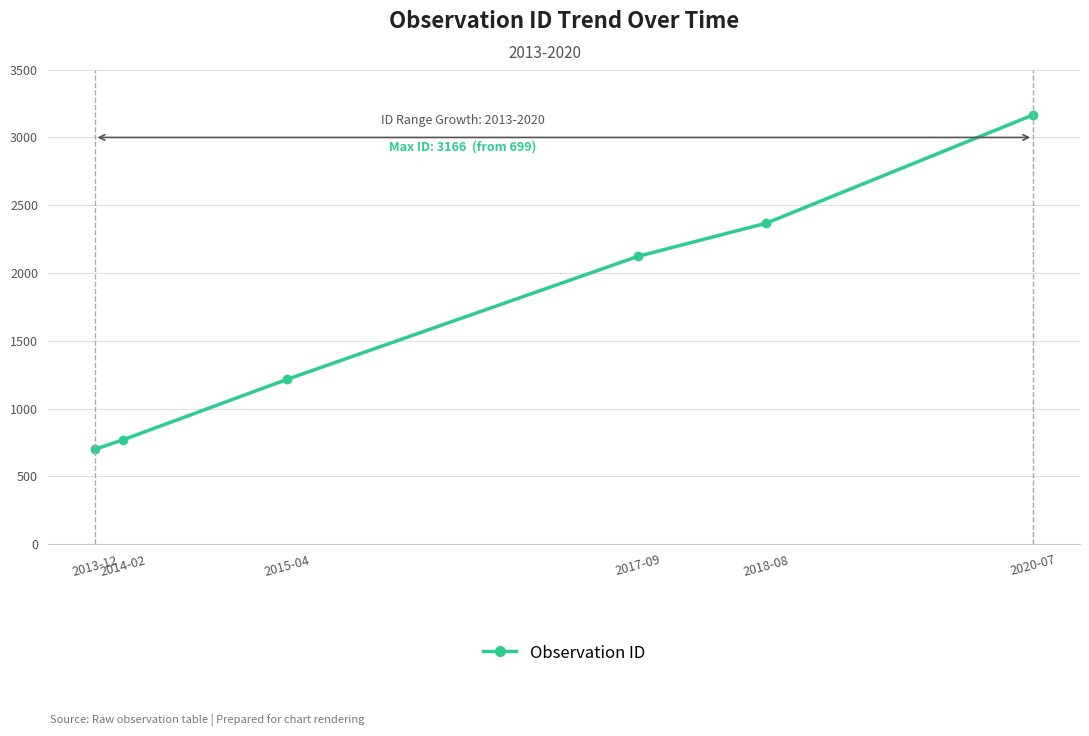

How many data points are less than 2123?

3